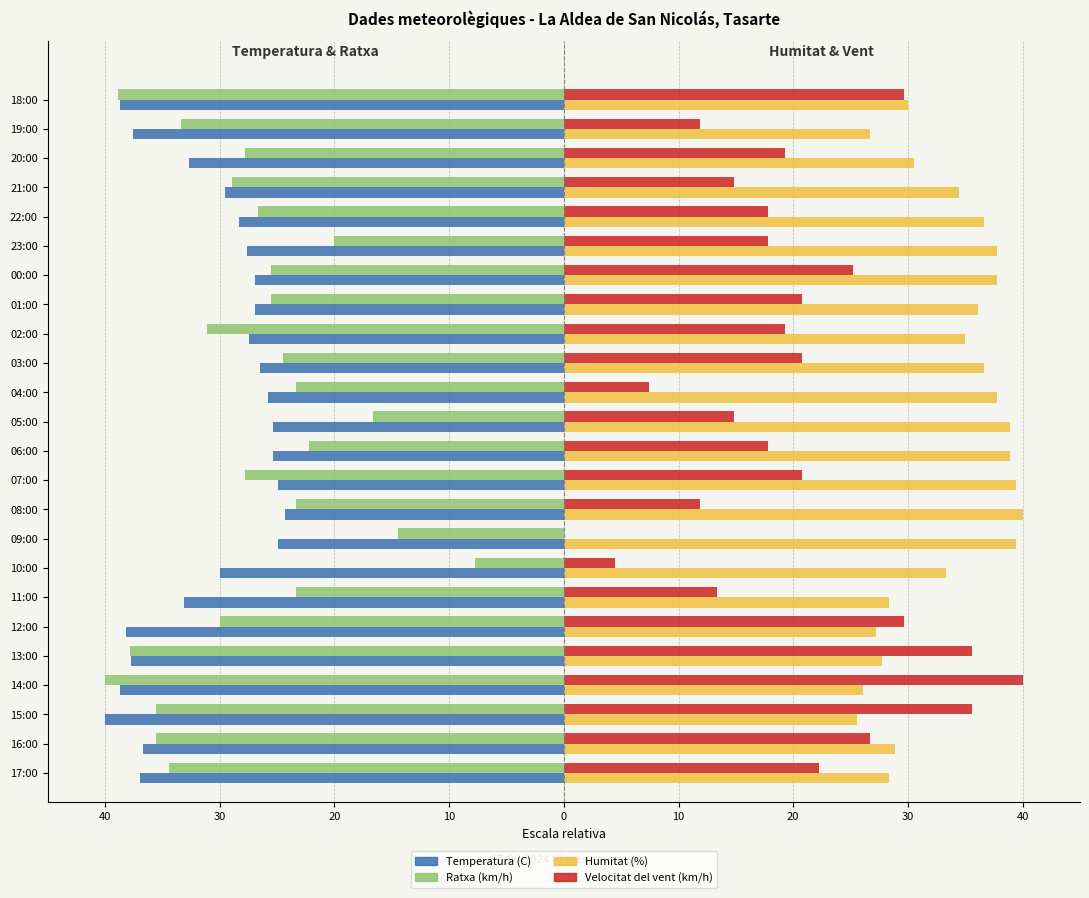

What are all the series names shown in the legend?

Temperatura (C), Ratxa (km/h), Humitat (%), Velocitat del vent (km/h)